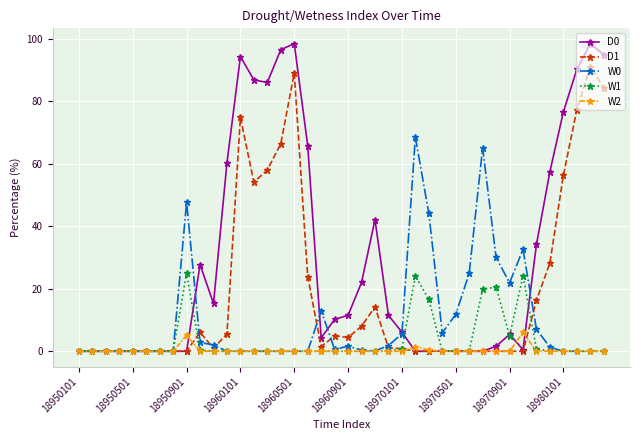

What is the greatest value displayed?

98.4